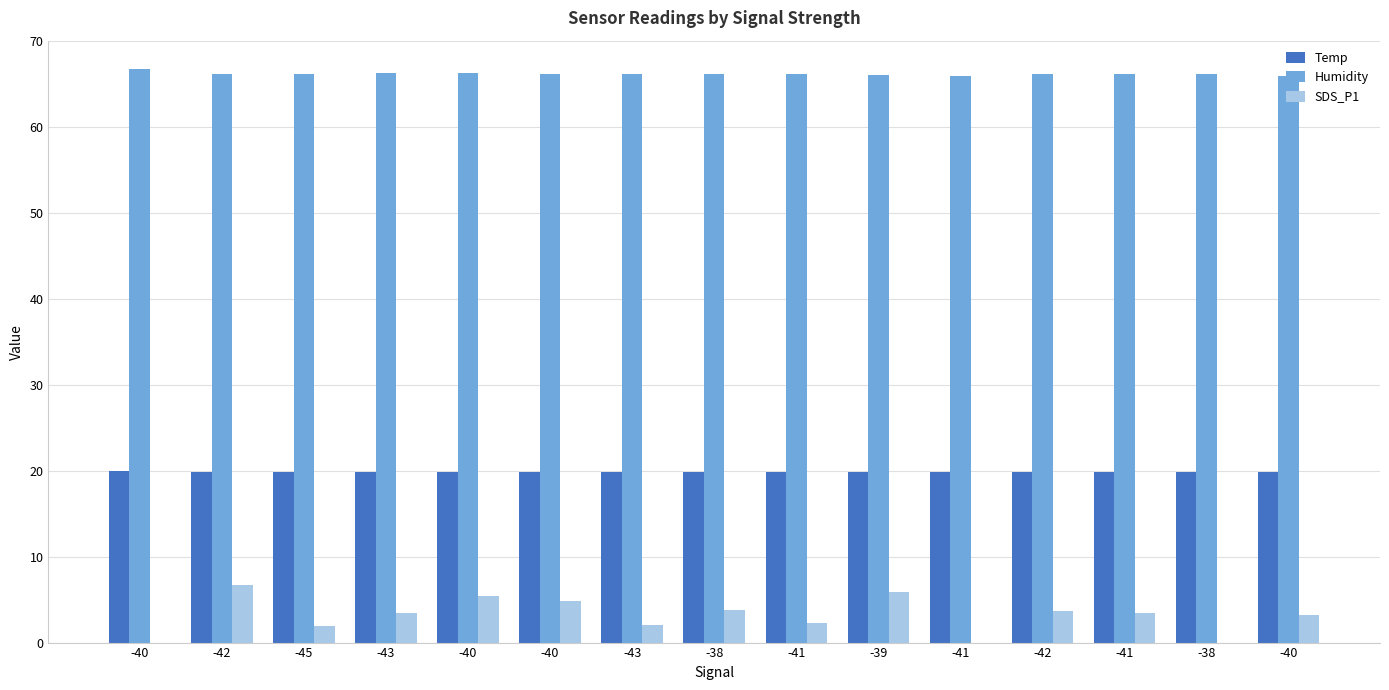

Count the number of categories in the chart.

15